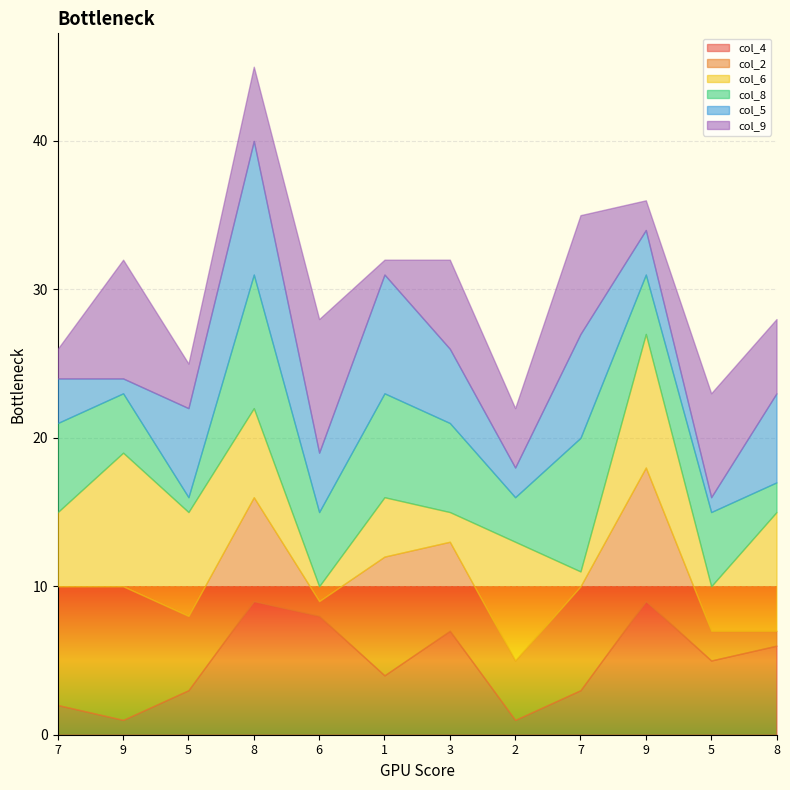

Is it true that col_6 equals 3 at 2?

False